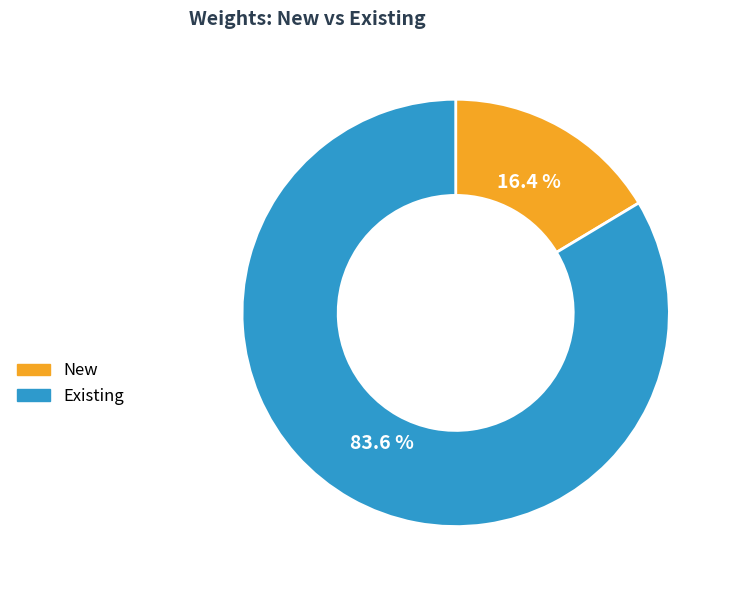

Which category accounts for the majority?

Existing